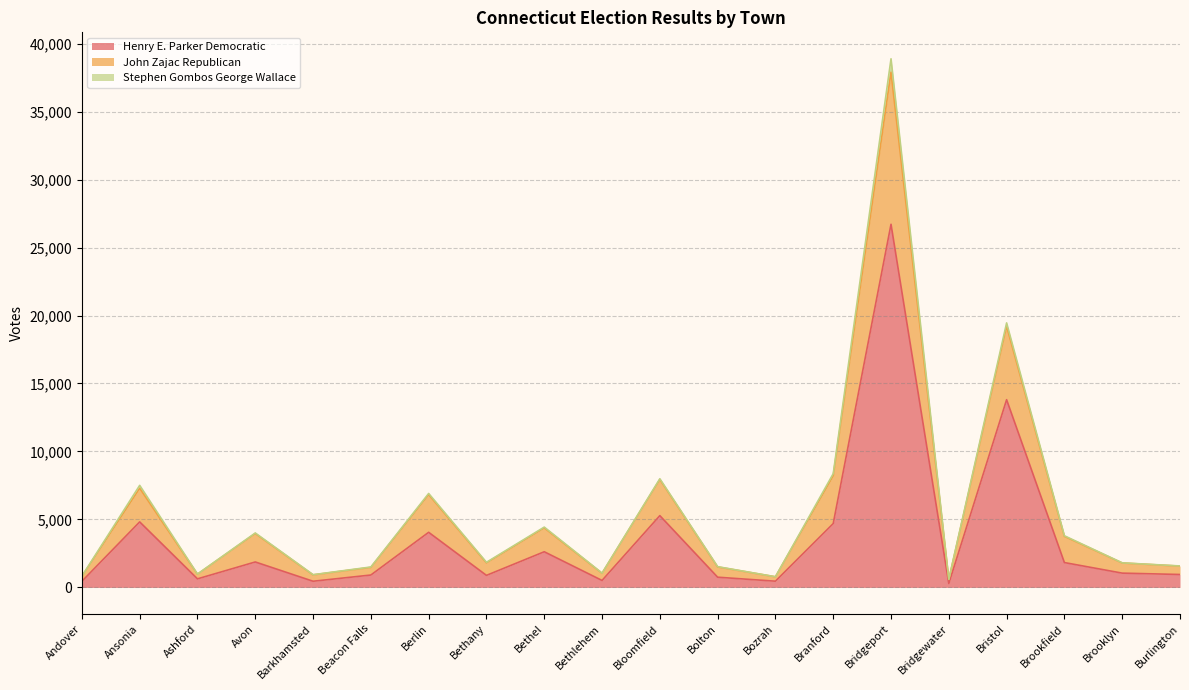

At which category is the sum across all series the highest?

Bridgeport